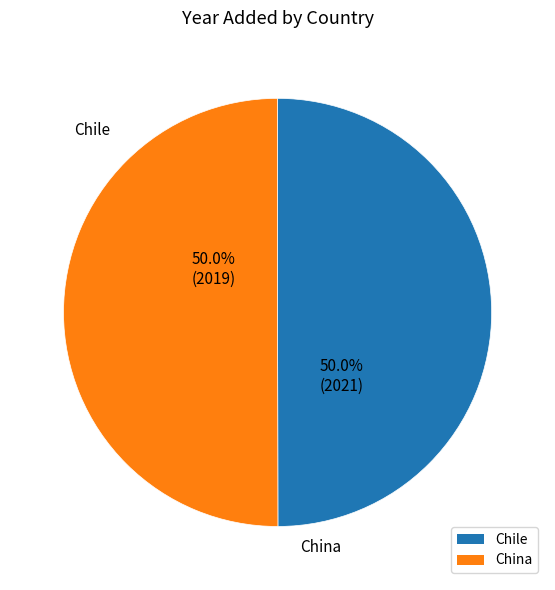

Approximately how many times larger is the value at Chile compared to China?

1.0